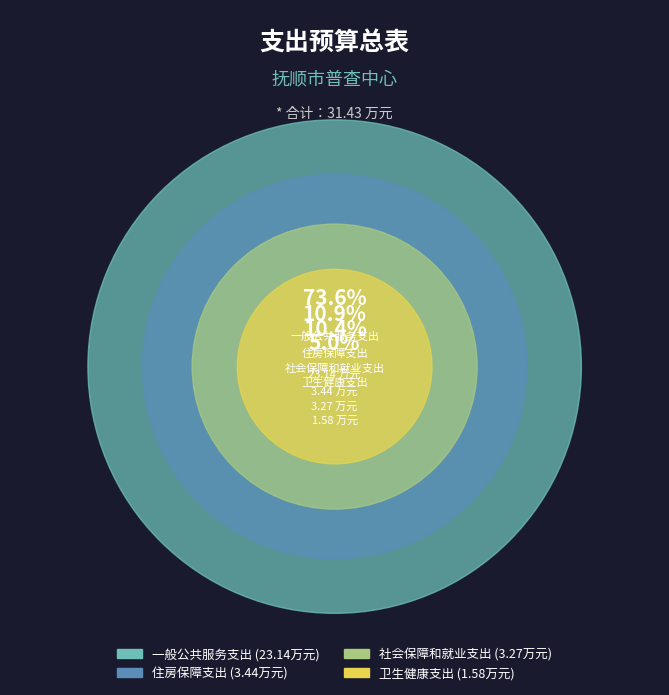

To the nearest percent, what percentage of the pie is 住房保障支出?

11%